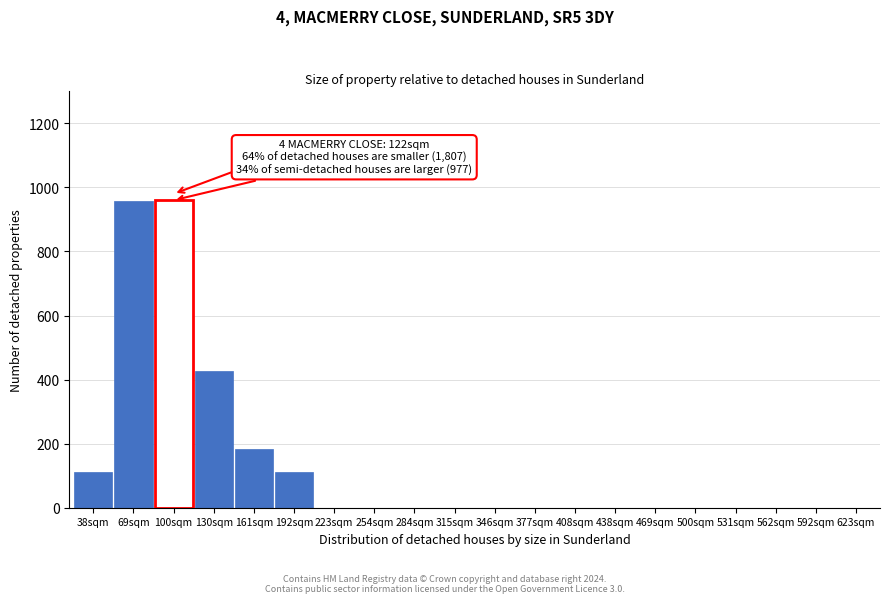

What is the sum of all values?

2753